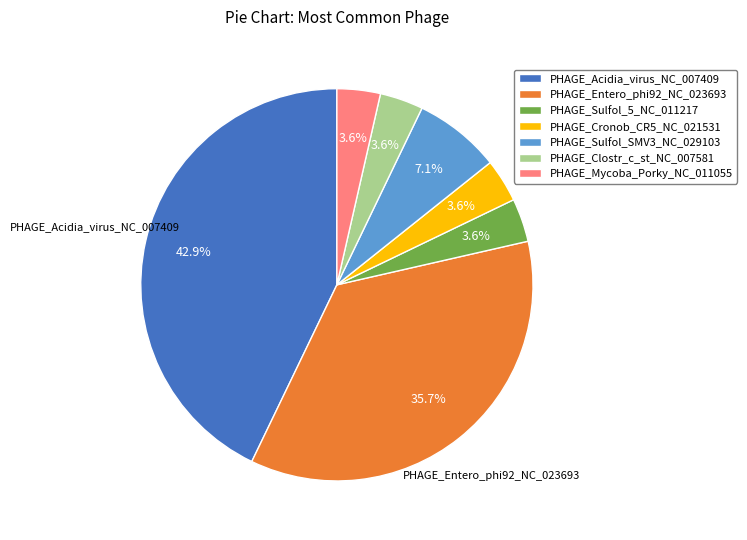

Is the sum of PHAGE_Entero_phi92_NC_023693 and PHAGE_Acidia_virus_NC_007409 greater than half?

Yes